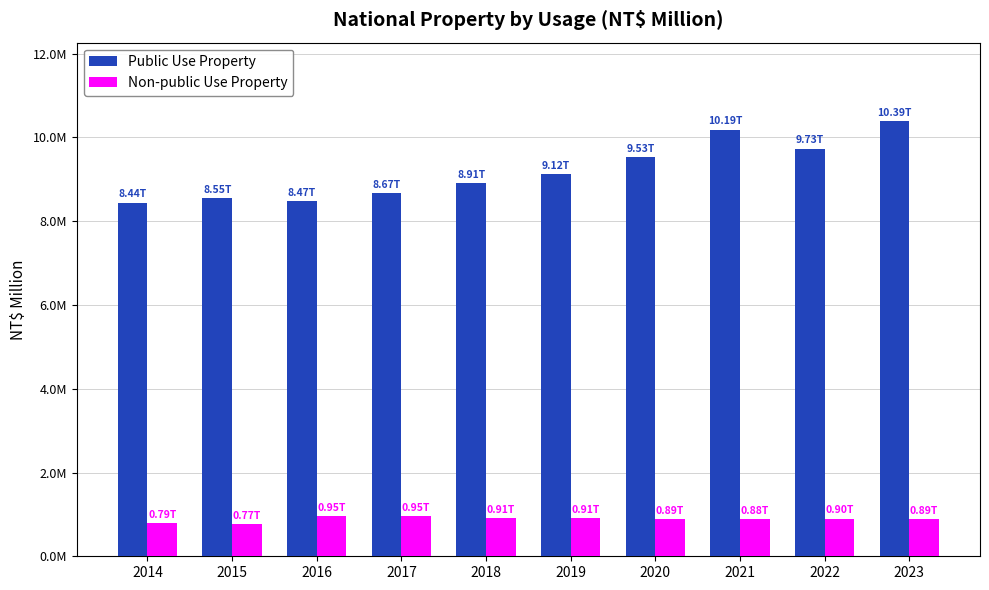

What is the maximum value for Non-public Use Property?

954477